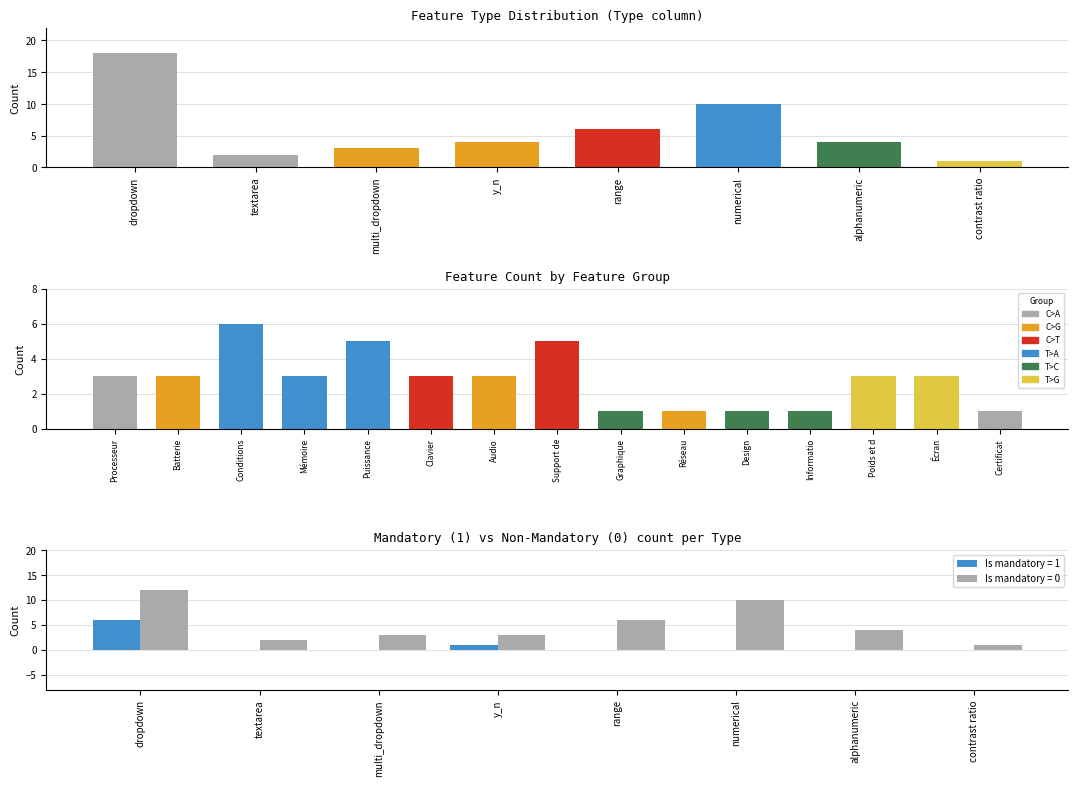

What position from the right is textarea?

7